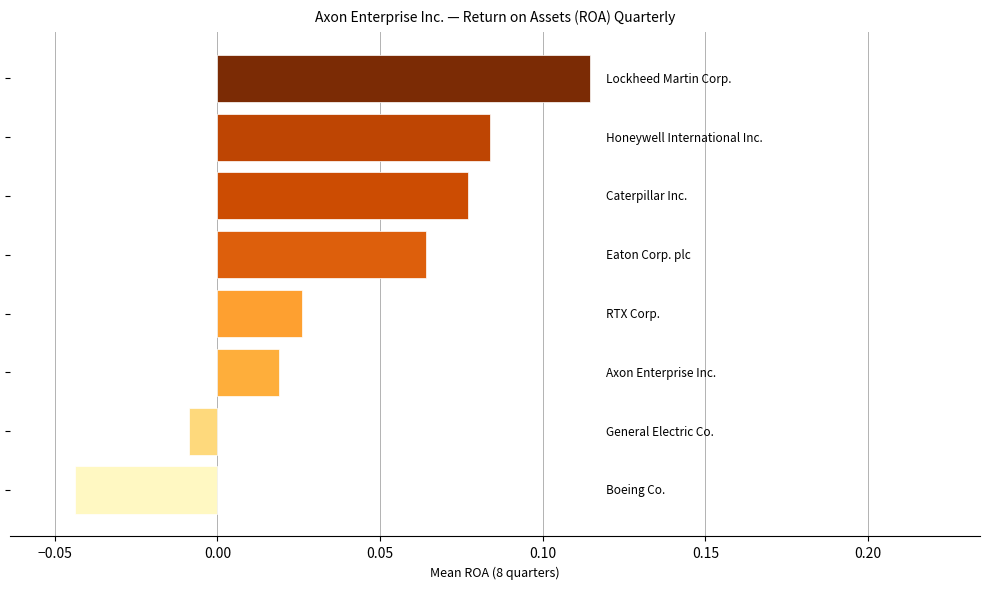

What is the difference between the maximum and minimum values?

0.2